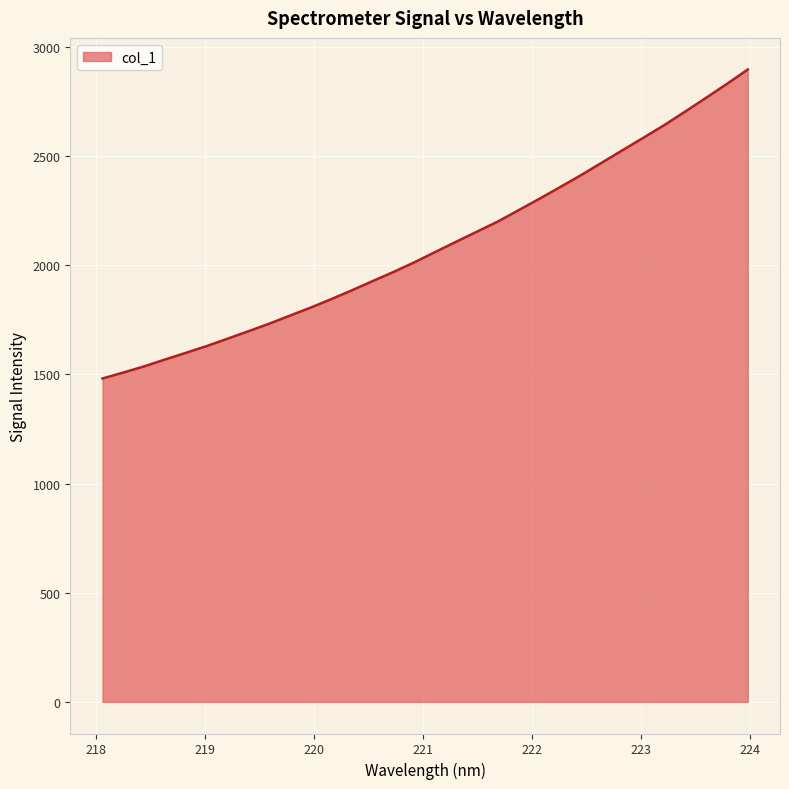

How many categories are shown in the chart?

32